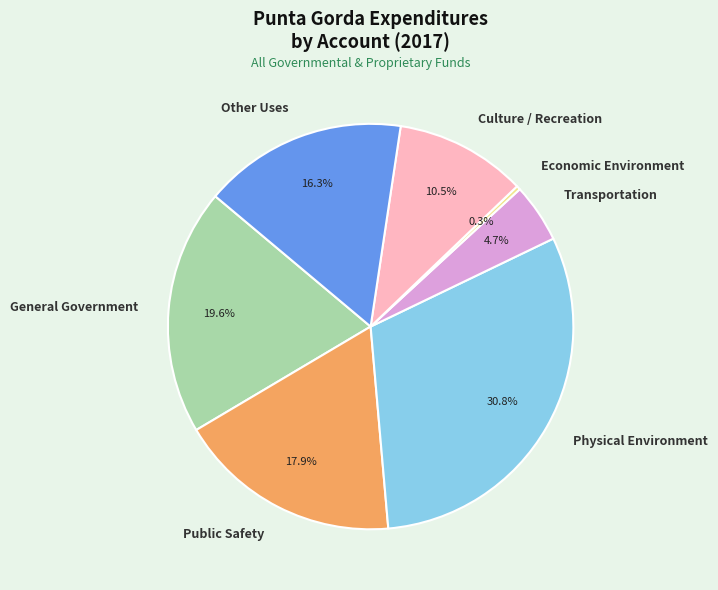

Rank the categories by value from highest to lowest.

Physical Environment, General Government, Public Safety, Other Uses, Culture / Recreation, Transportation, Economic Environment